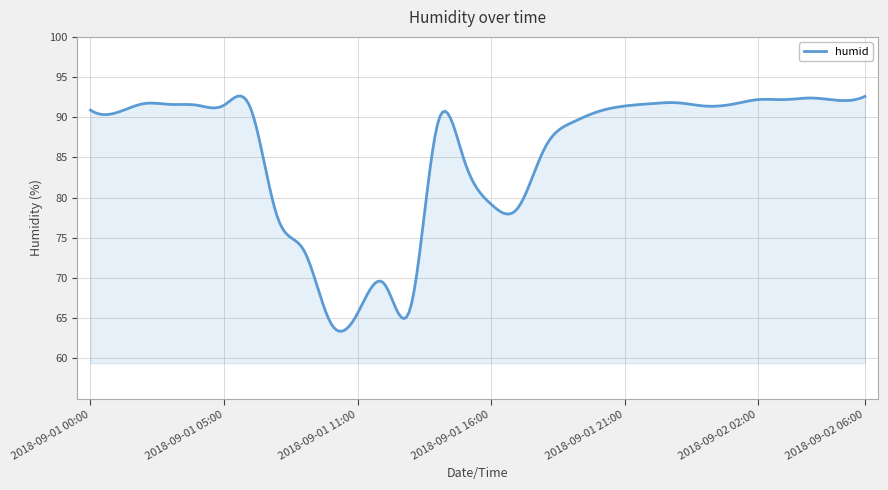

What is the smallest value displayed?

63.4